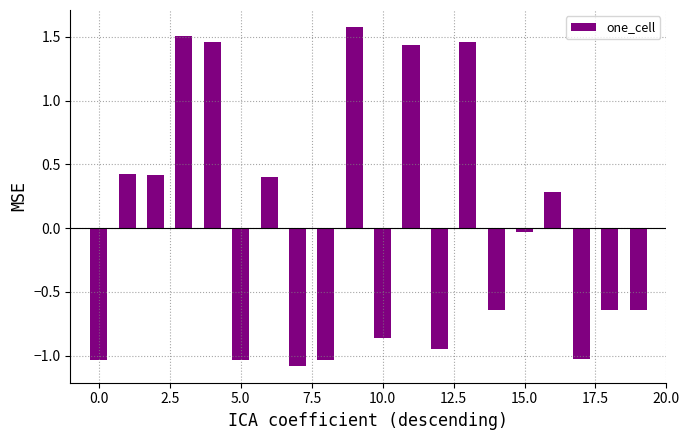

How many categories are shown in the chart?

20